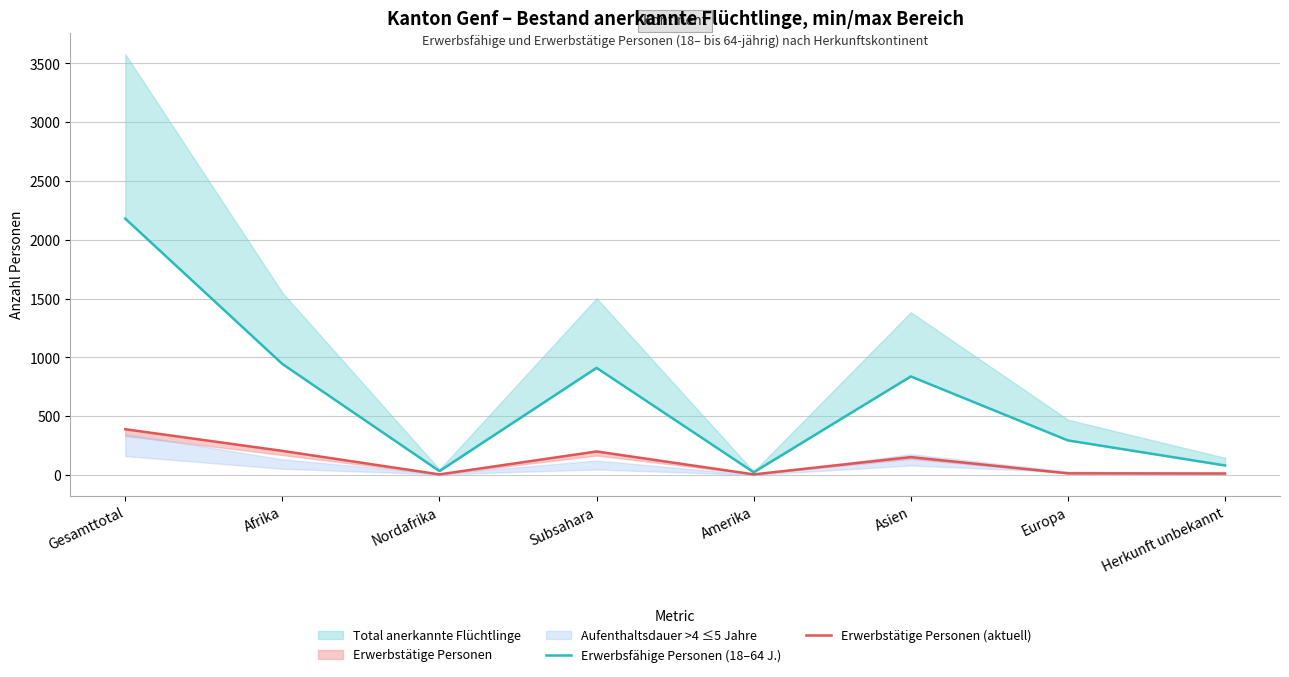

Is it true that Erwerbsfähige Personen (18–64 J.) equals 23 at Amerika?

True